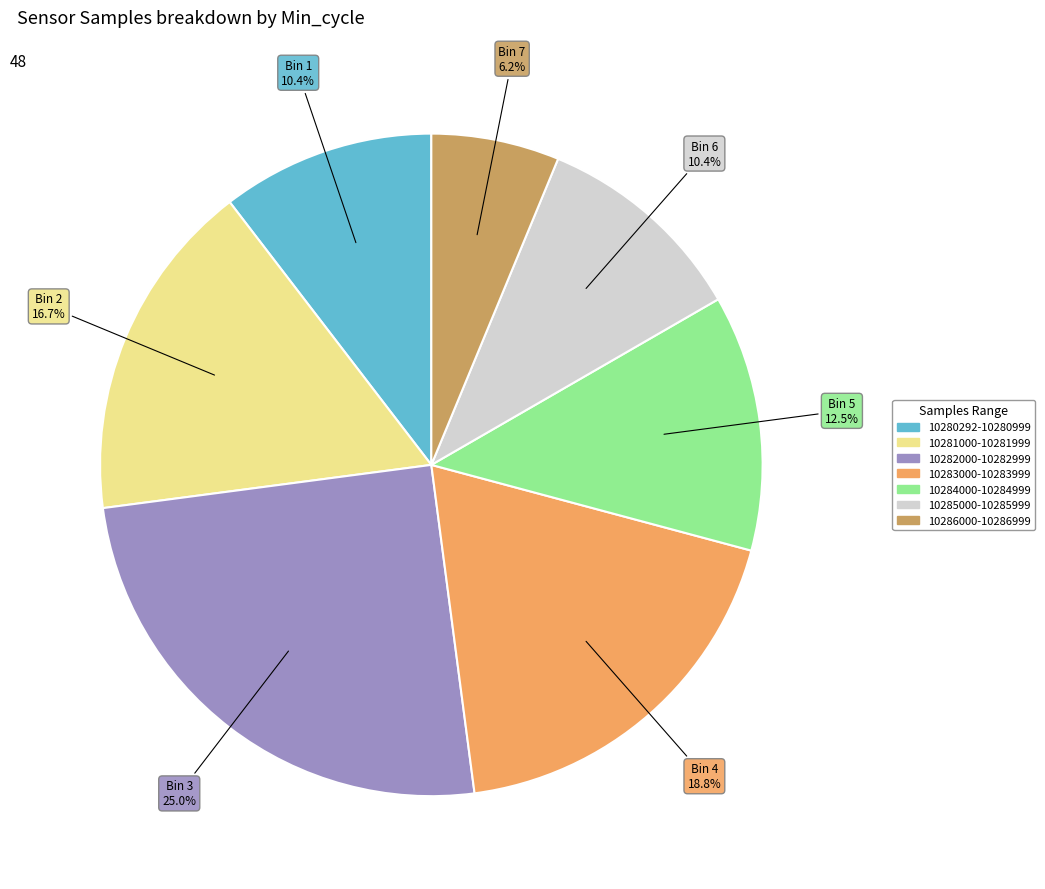

Is there a majority slice in this chart?

No